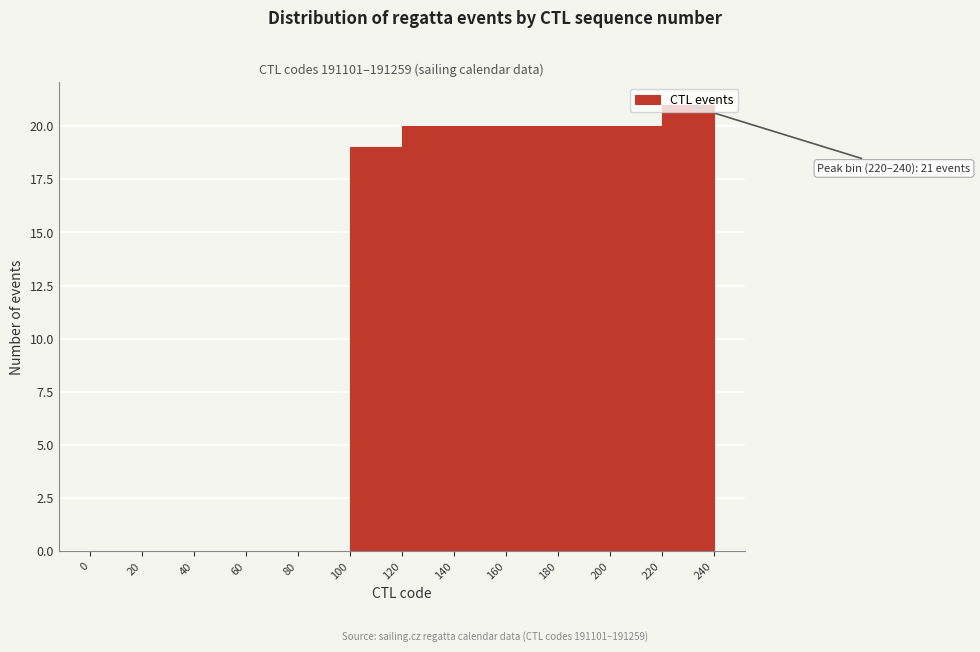

Over which range of the x-axis is the bar tallest?

220 to 240